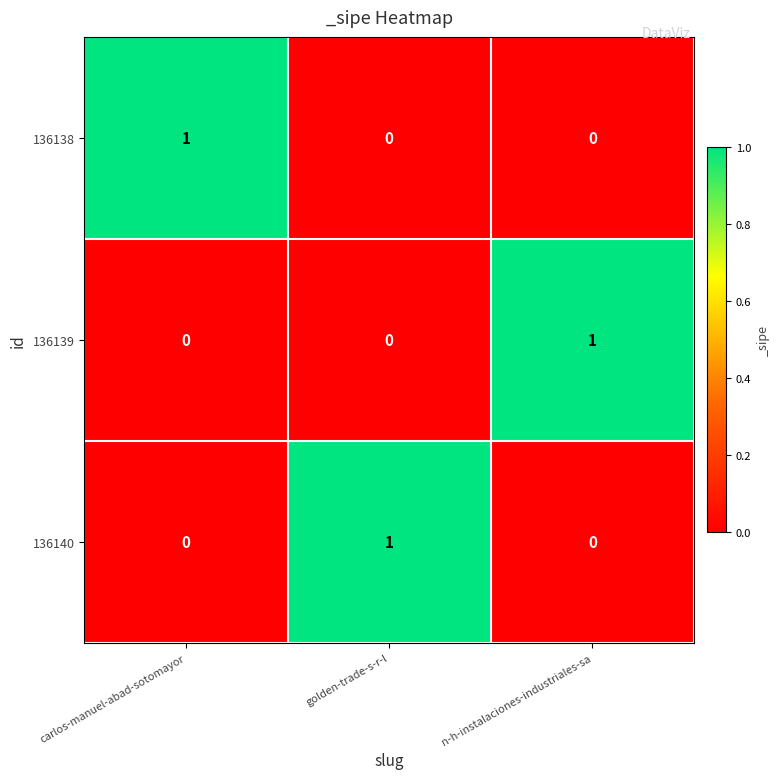

How many 136138 values are between 0 and 1?

3